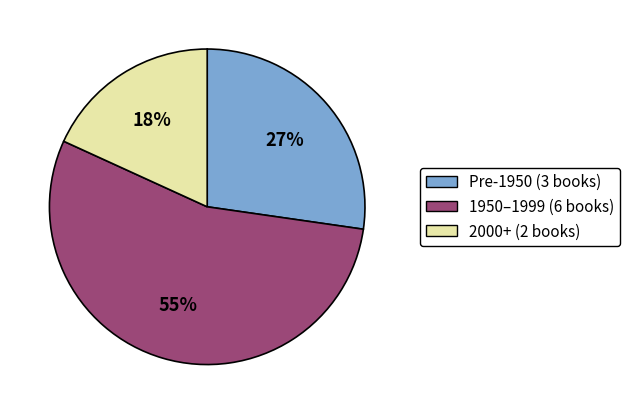

How many segments does this pie chart have?

3